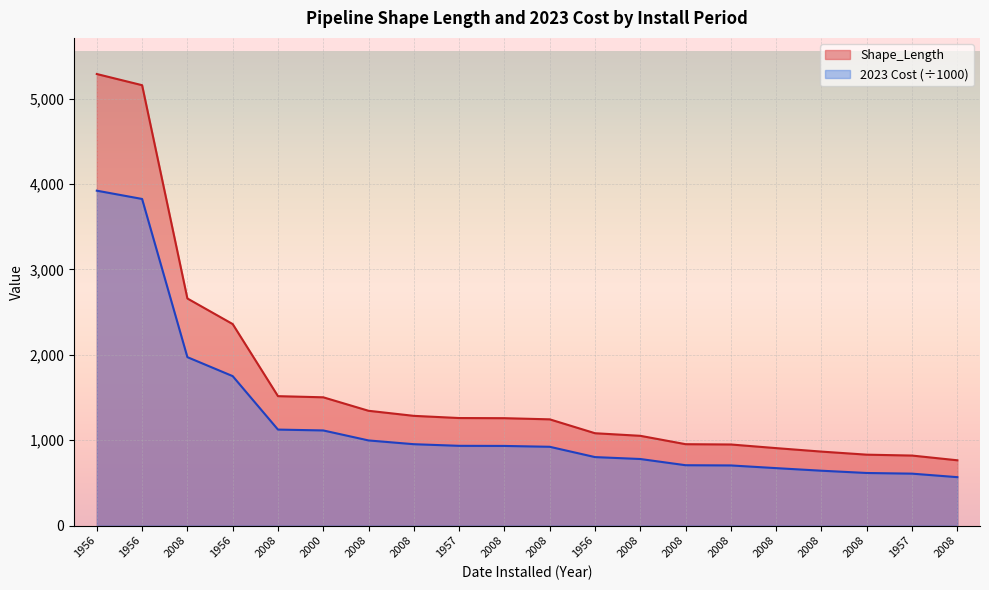

How many data points in 2023 Cost are less than 932?

10